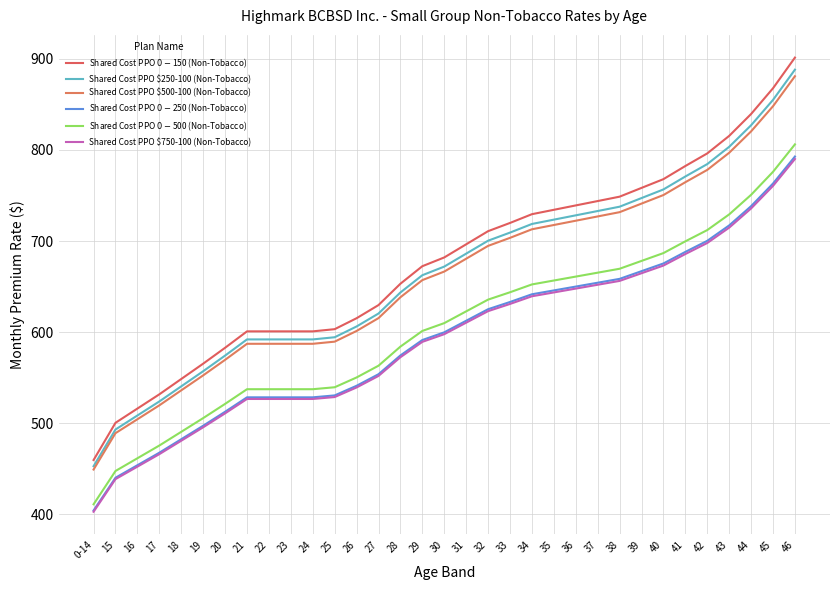

At 21, list the series in order from smallest to largest.

Shared Cost PPO $750-100 (Non-Tobacco), Shared Cost PPO $0-$250 (Non-Tobacco), Shared Cost PPO $0-$500 (Non-Tobacco), Shared Cost PPO $500-100 (Non-Tobacco), Shared Cost PPO $250-100 (Non-Tobacco), Shared Cost PPO $0-$150 (Non-Tobacco)